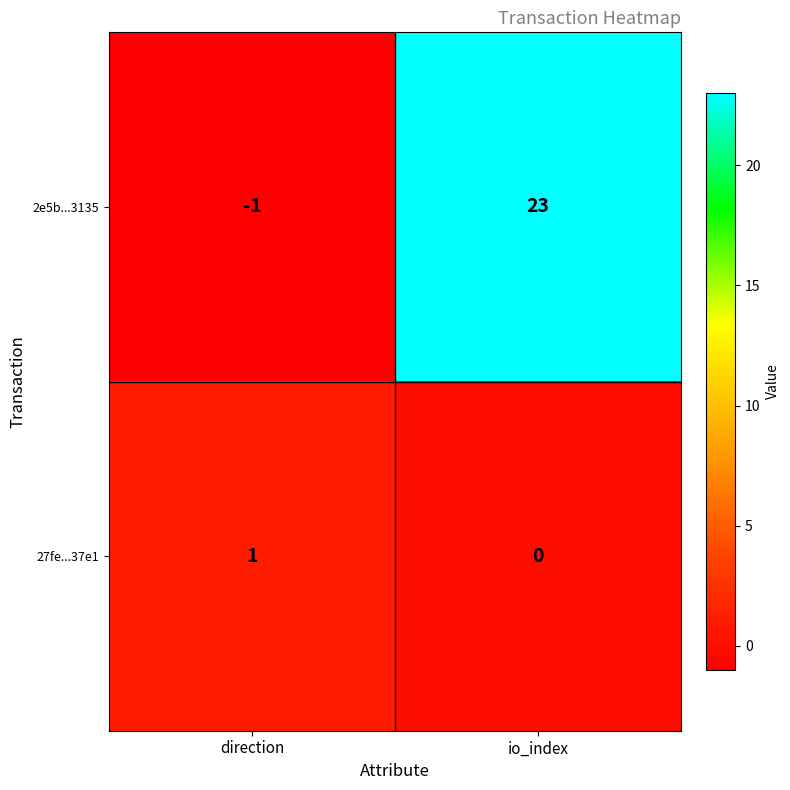

List the labels in order of 27fe...37e1 value, smallest first.

io_index, direction